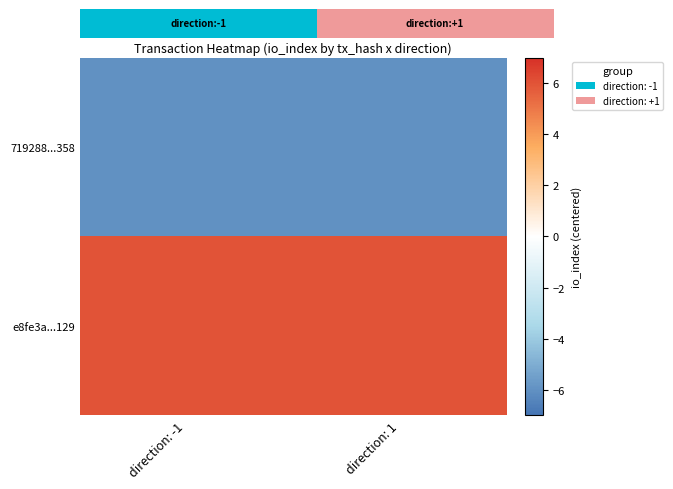

Reading left to right, extract all data points from this chart.

719288...358: direction: -1=-6	direction: 1=-6
e8fe3a...129: direction: -1=6	direction: 1=6